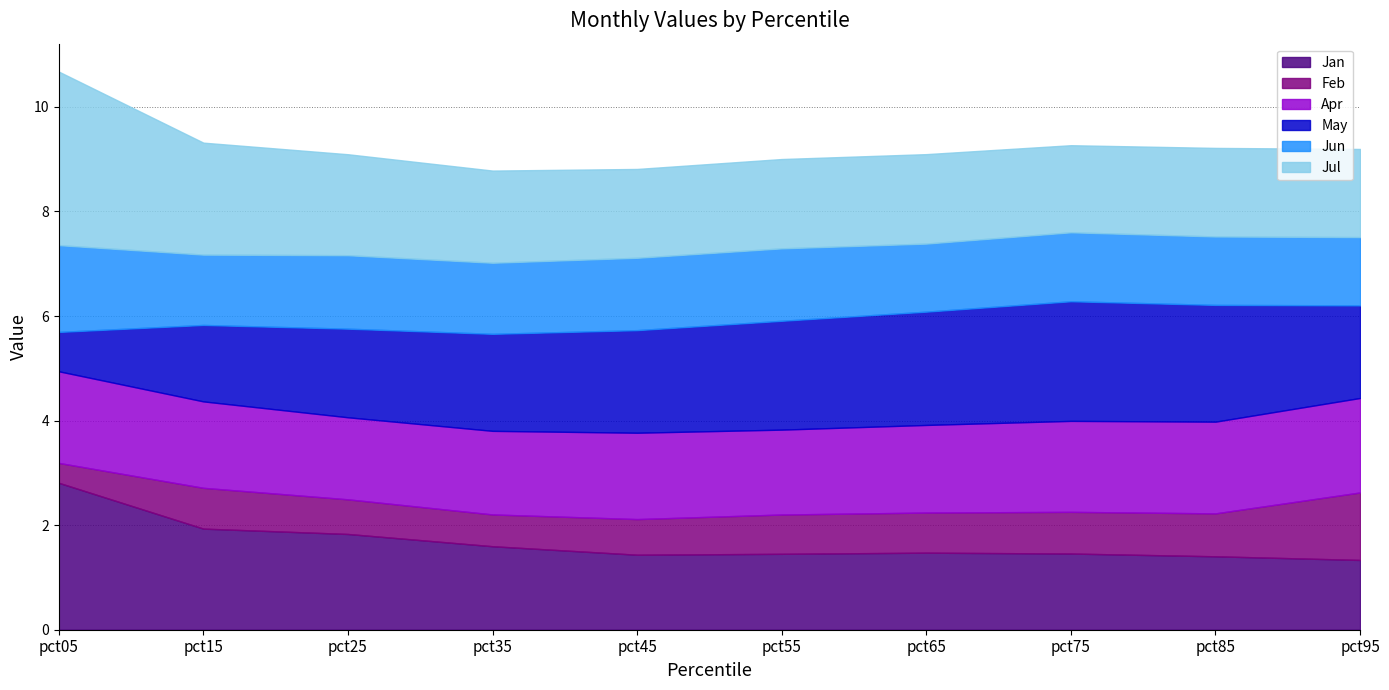

What is the sum of all Feb values?

7.5